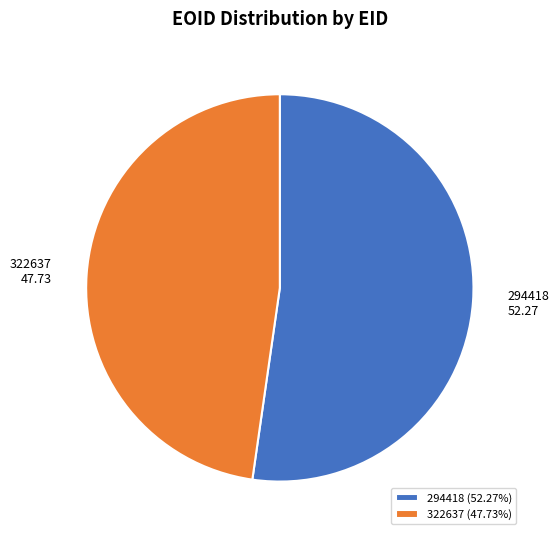

Do 294418 (52.27%) and 322637 (47.73%) together represent more than half of the pie?

Yes